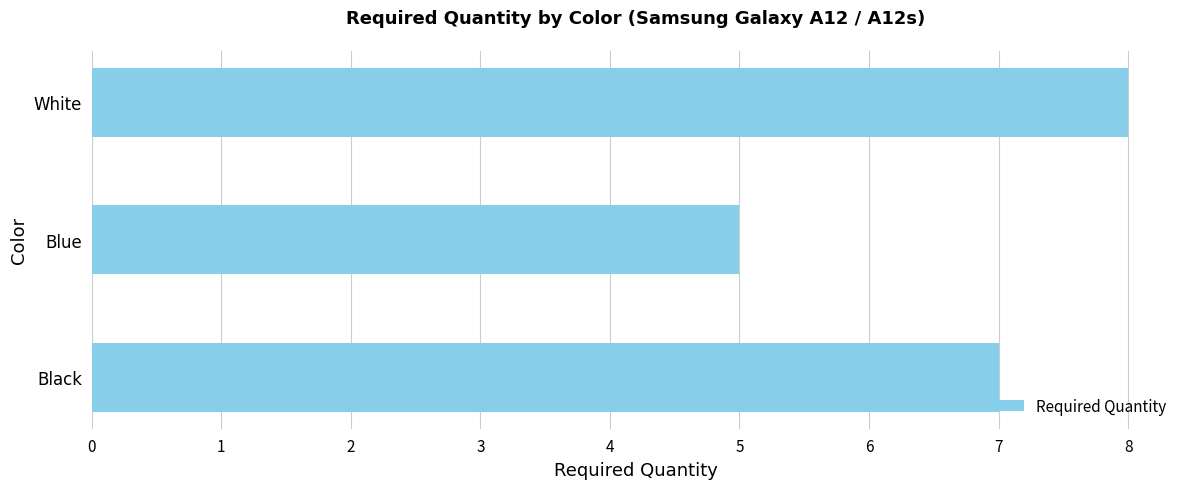

Rank the categories by value from lowest to highest.

Blue, Black, White